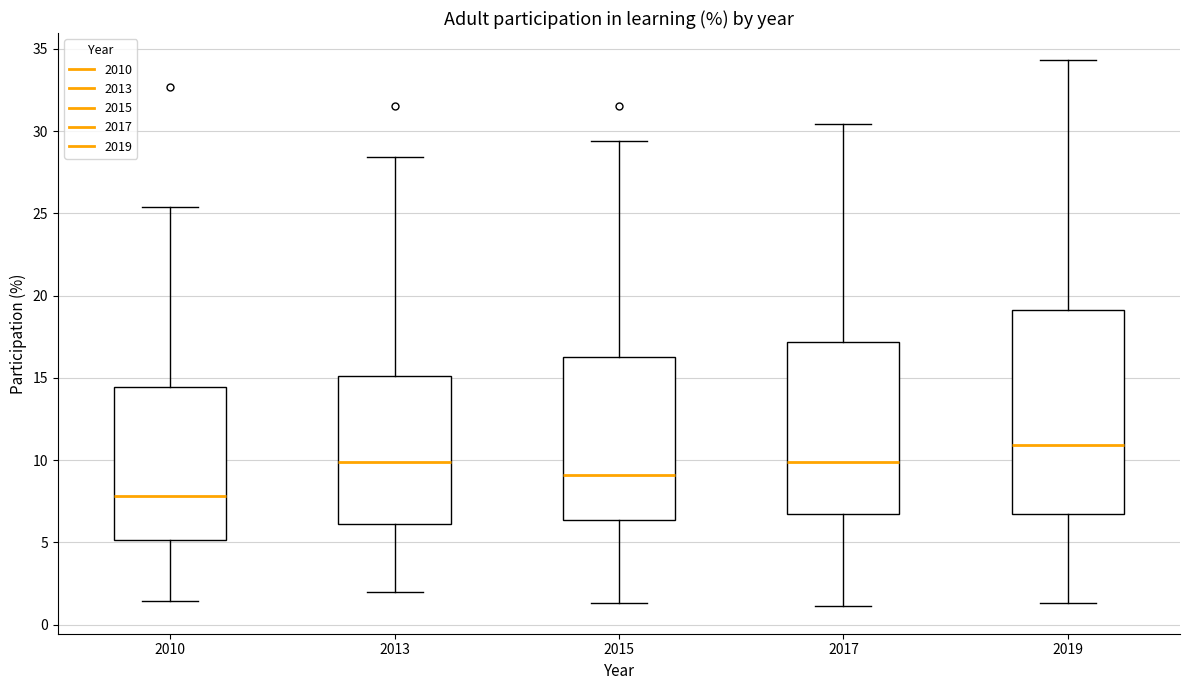

Where does the upper whisker of the box at x = 2010 end on the y-axis? The values are not printed on the chart, so give them approximately, as read against the axis.

25.5